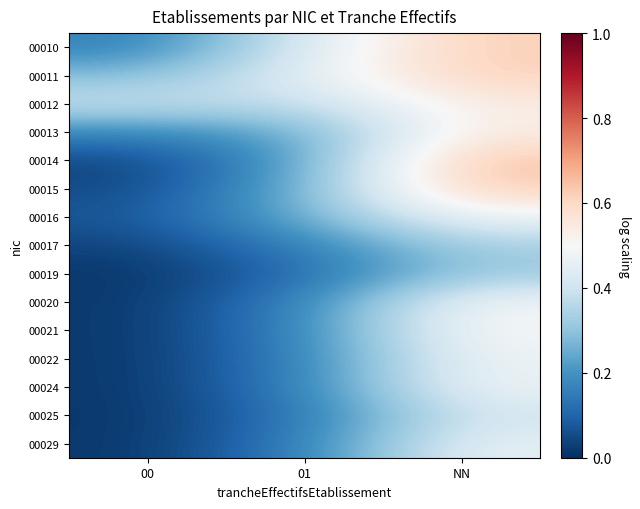

Reading right to left, what are all the values shown in this chart?

00010: NN=0.6	01=0.4	00=0.2
00011: NN=0.6	01=0.4	00=0.3
00012: NN=0.5	01=0.4	00=0.4
00013: NN=0.5	01=0.2	00=0.2
00014: NN=0.7	01=0.2	00=0.0
00015: NN=0.6	01=0.3	00=0.0
00016: NN=0.5	01=0.3	00=0.1
00017: NN=0.3	01=0.2	00=0.0
00019: NN=0.3	01=0.1	00=0.0
00020: NN=0.5	01=0.2	00=0.0
00021: NN=0.5	01=0.2	00=0.0
00022: NN=0.5	01=0.2	00=0.0
00024: NN=0.5	01=0.2	00=0.0
00025: NN=0.4	01=0.1	00=0.0
00029: NN=0.5	01=0.2	00=0.0